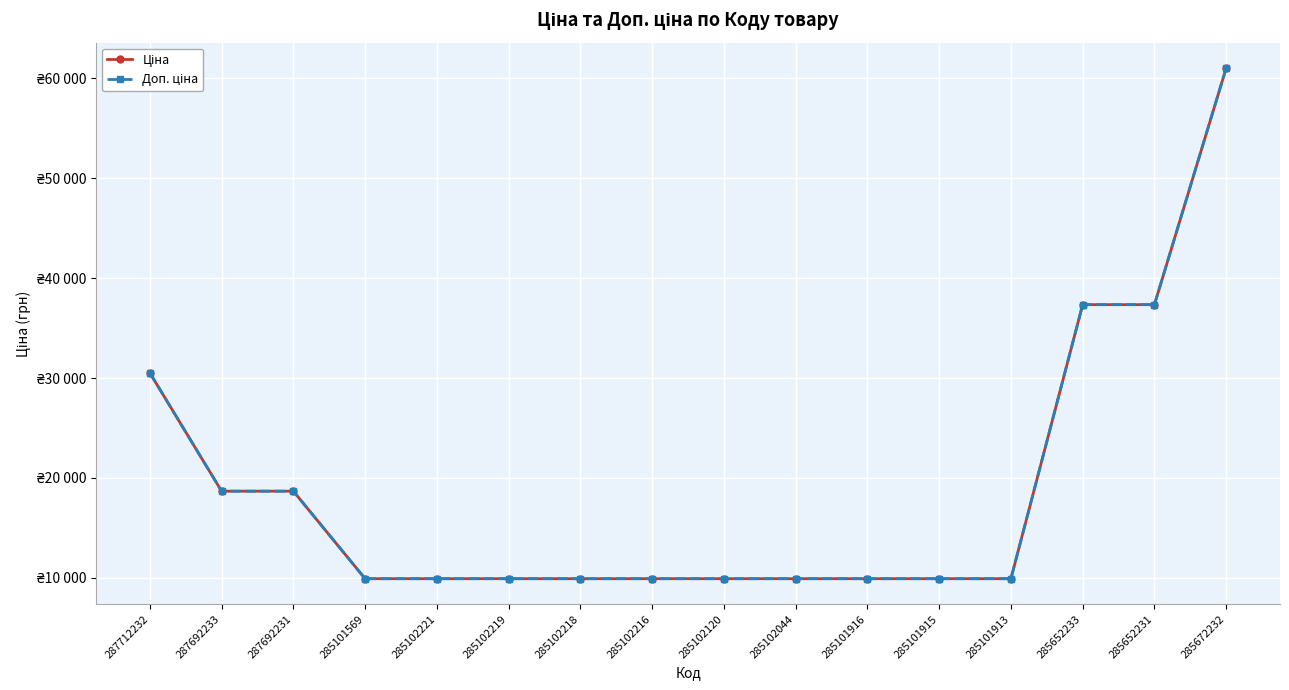

Does the chart have visible grid lines?

Yes